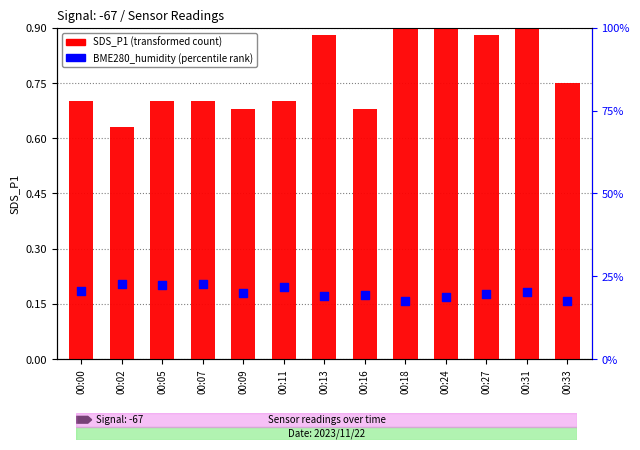

What are all the series names shown in the legend?

SDS_P1, BME280_humidity